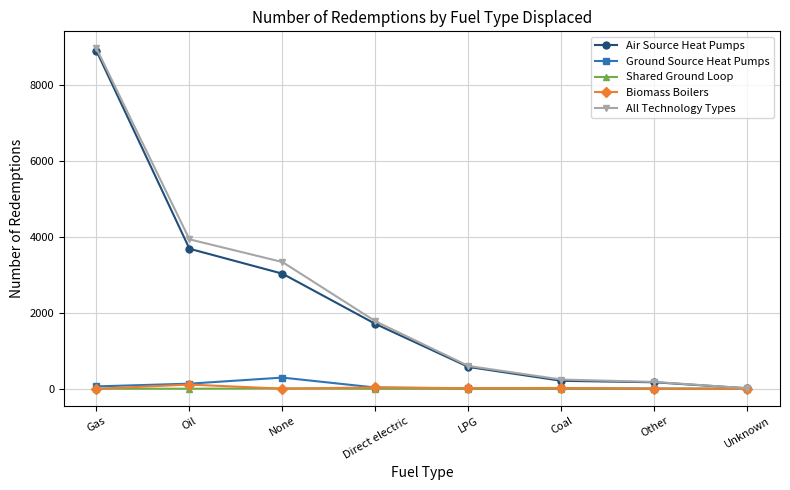

At which label does All Technology Types reach its peak?

Gas